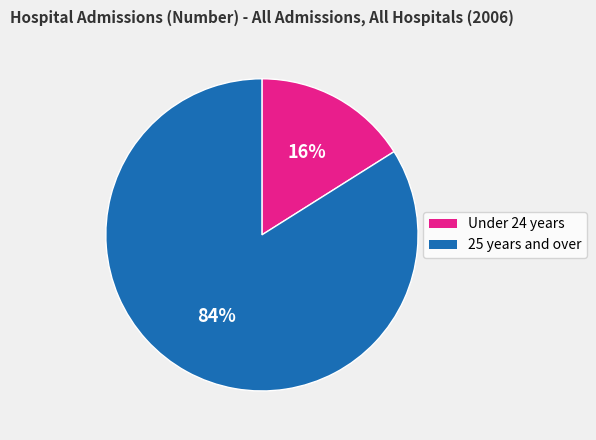

To the nearest percent, what is the difference between the largest and smallest slice percentages?

68%